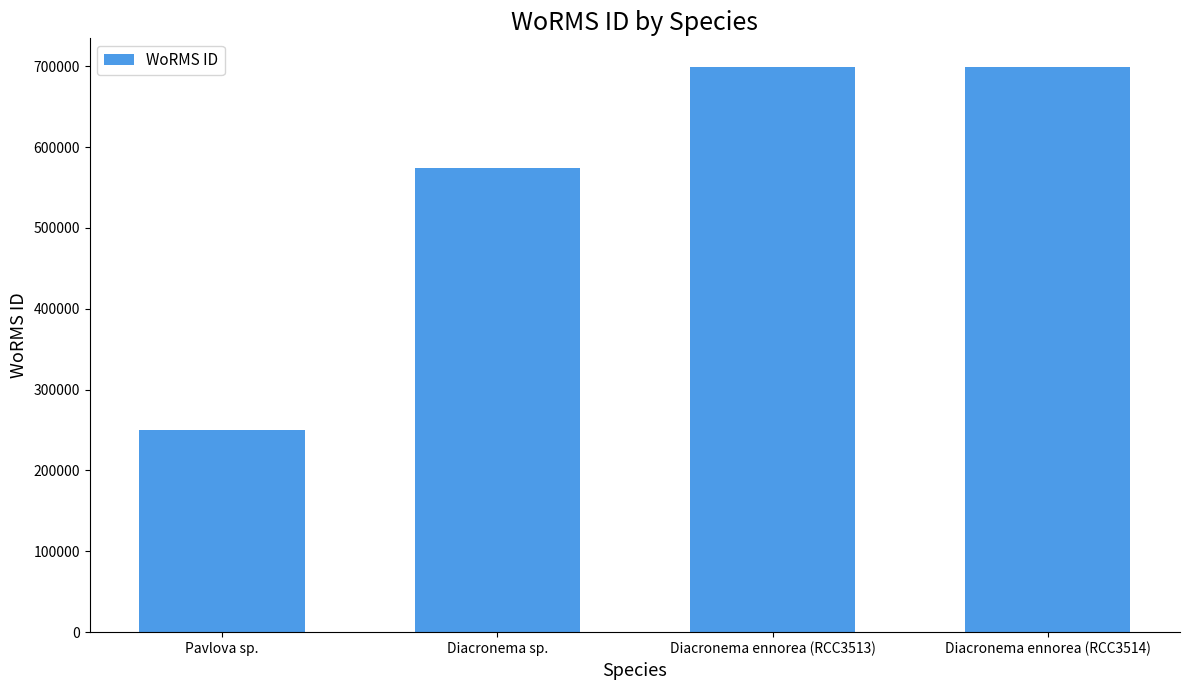

The value at Diacronema ennorea (RCC3514) is 1059744. True or false?

False